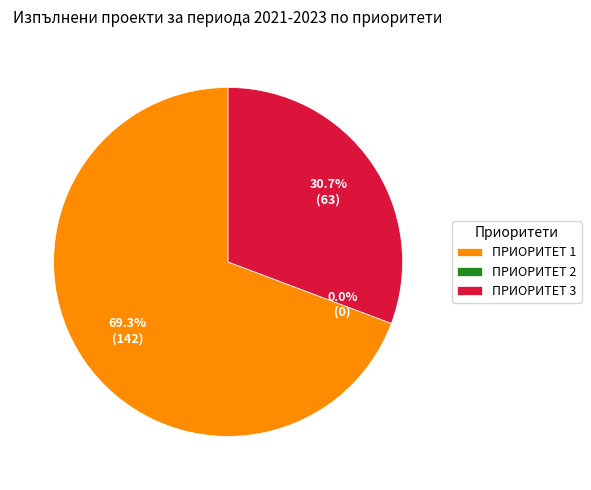

How much of the chart is everything except ПРИОРИТЕТ 2?

100.0%